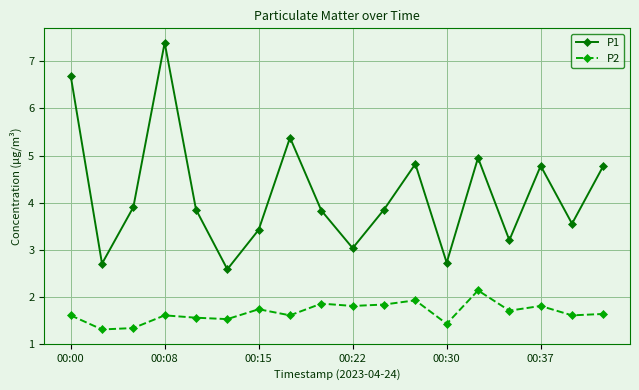

What is the difference between the second highest and minimum values in the P2 series?

0.6